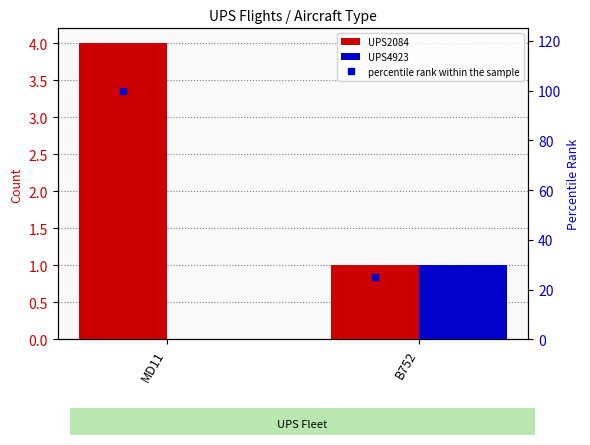

What is the label of the 1st bar from the left?

MD11